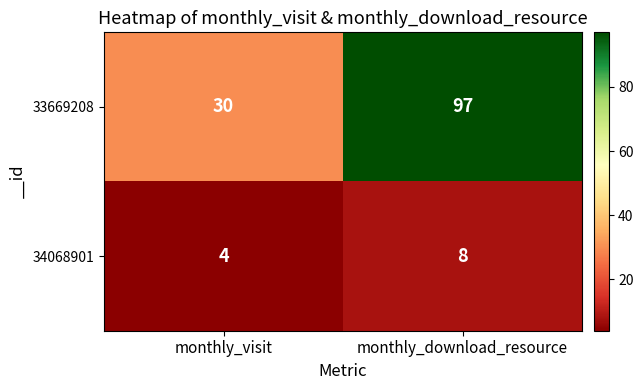

Rank the series by their maximum value, from highest to lowest.

33669208, 34068901